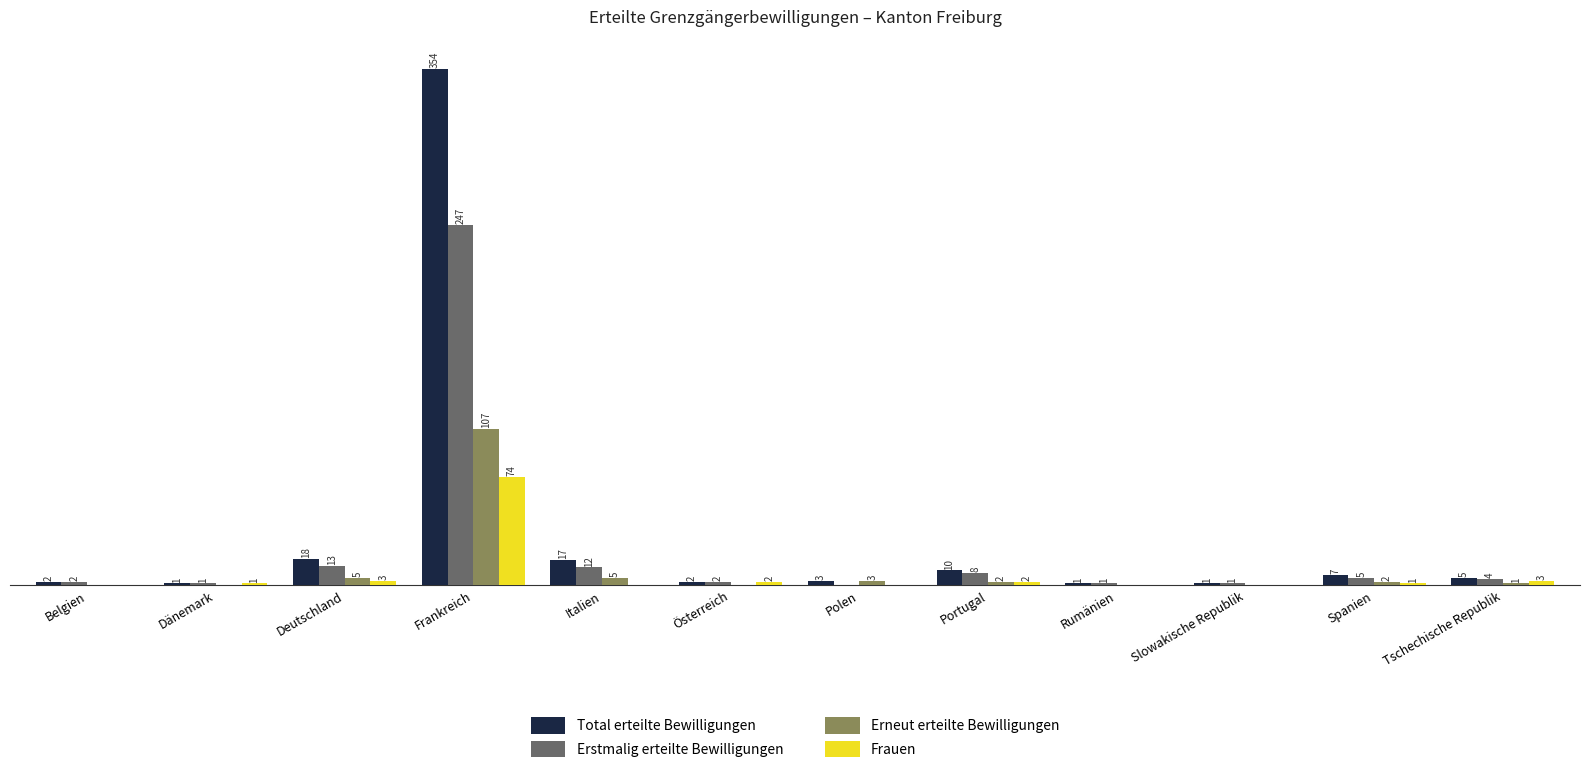

Where does the Total erteilte Bewilligungen series first go above 5?

Deutschland